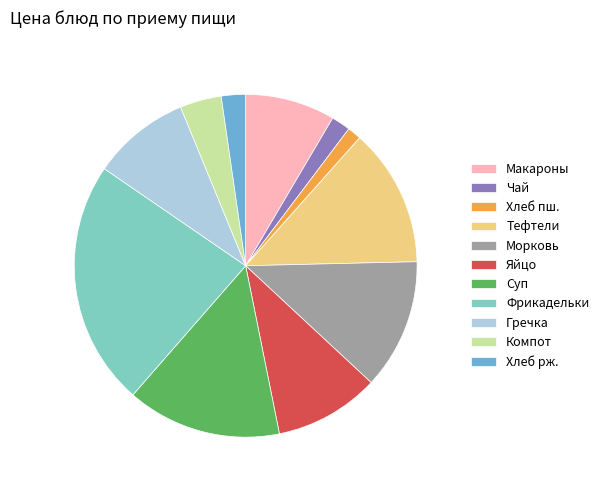

Approximately how many times larger is the value at Гречка compared to Морковь?

0.7